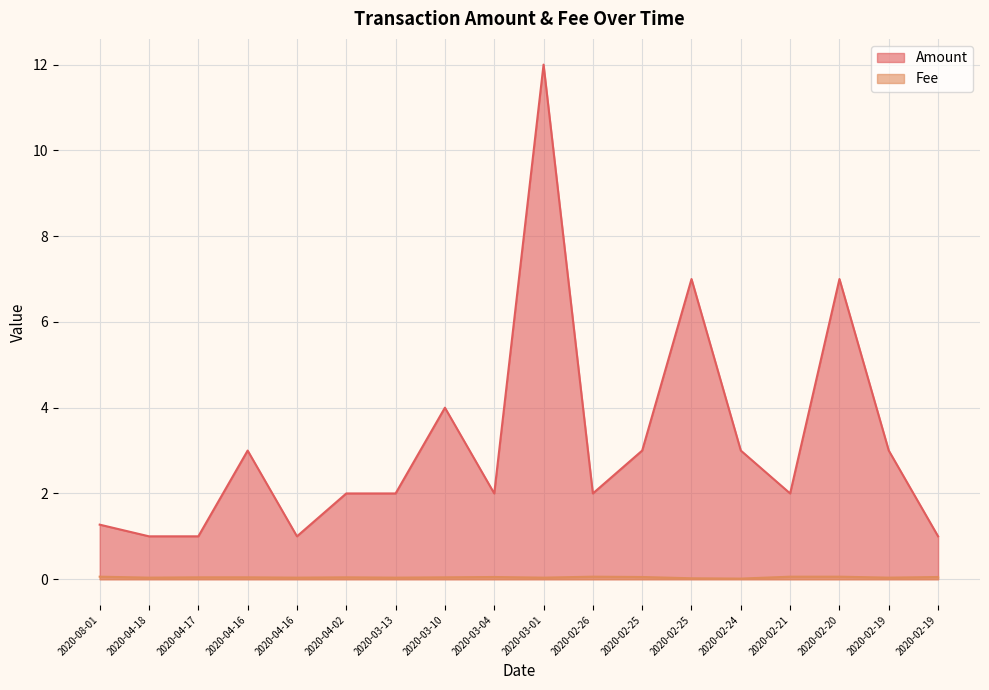

At which category does the chart reach its peak across all series?

2020-03-01